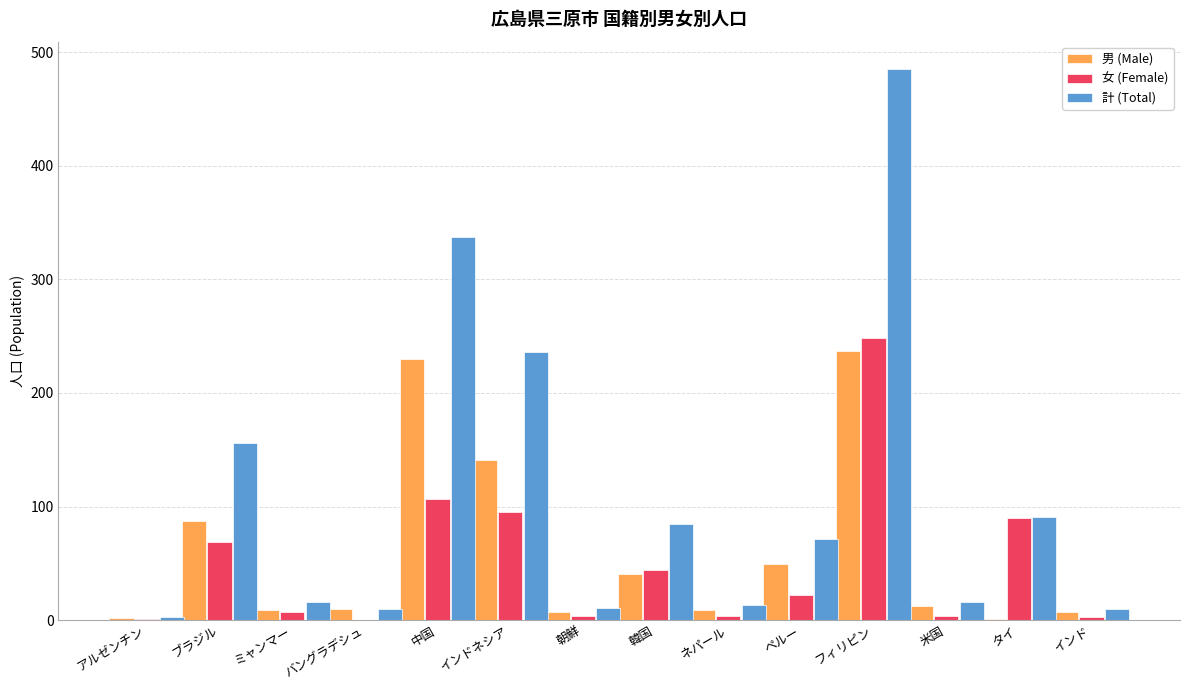

What is the sum of the 計 (Total) values at ミャンマー and ペルー?

87